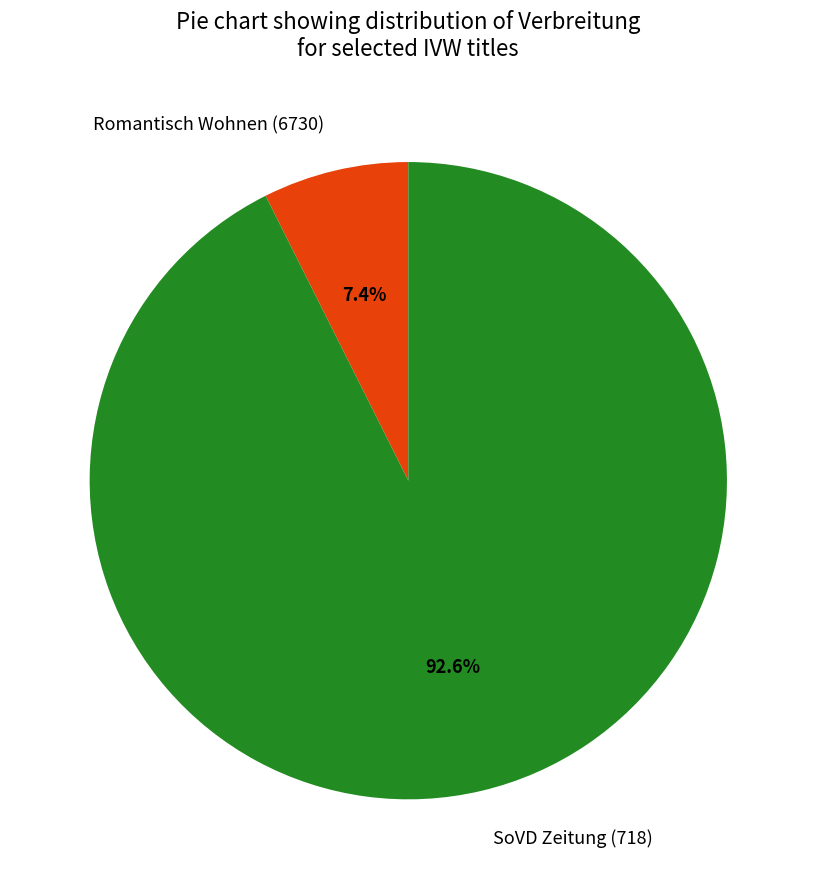

Which slice is the largest?

SoVD Zeitung (718)